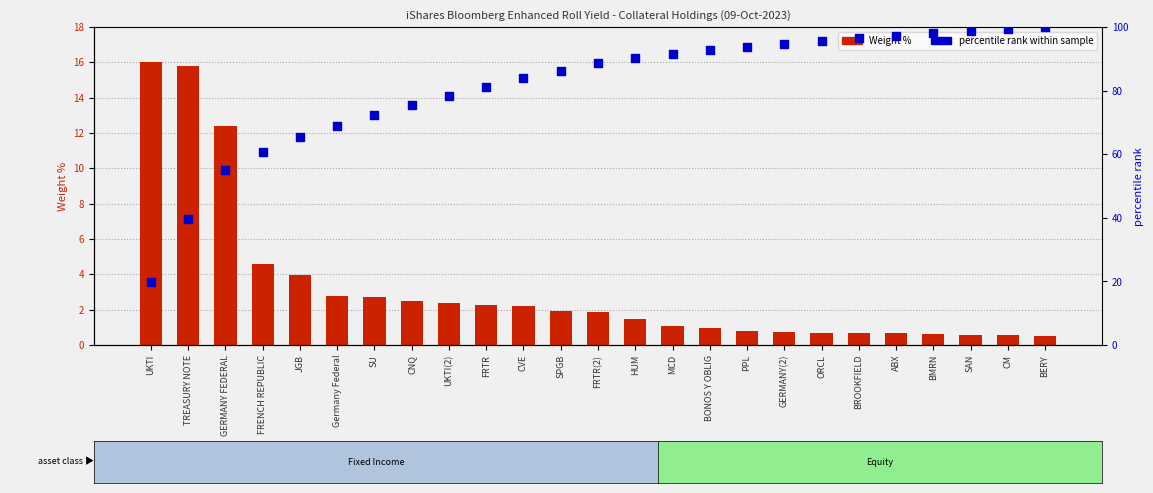

What is the total value across all series at JGB?

69.4